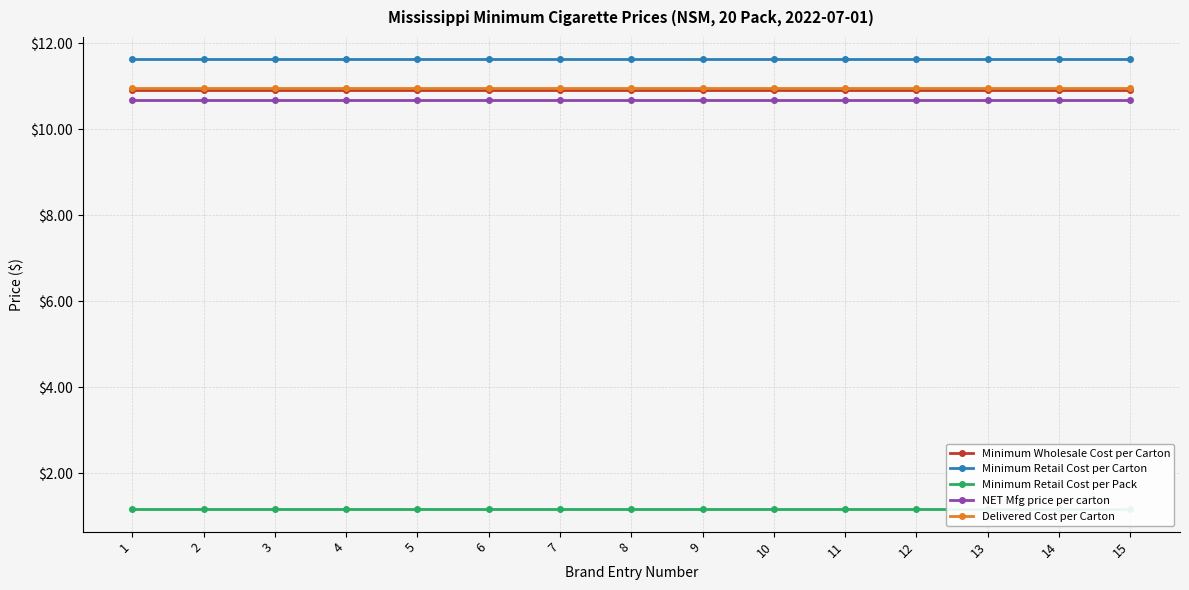

Does the chart display data point markers on the line(s)?

Yes